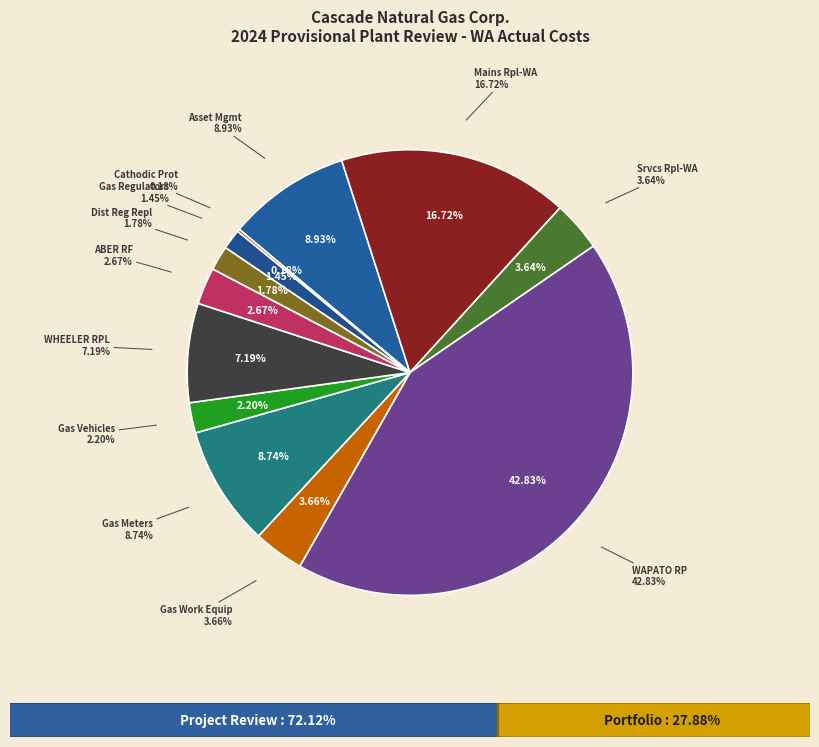

Is there any slice that represents more than half of the pie?

No